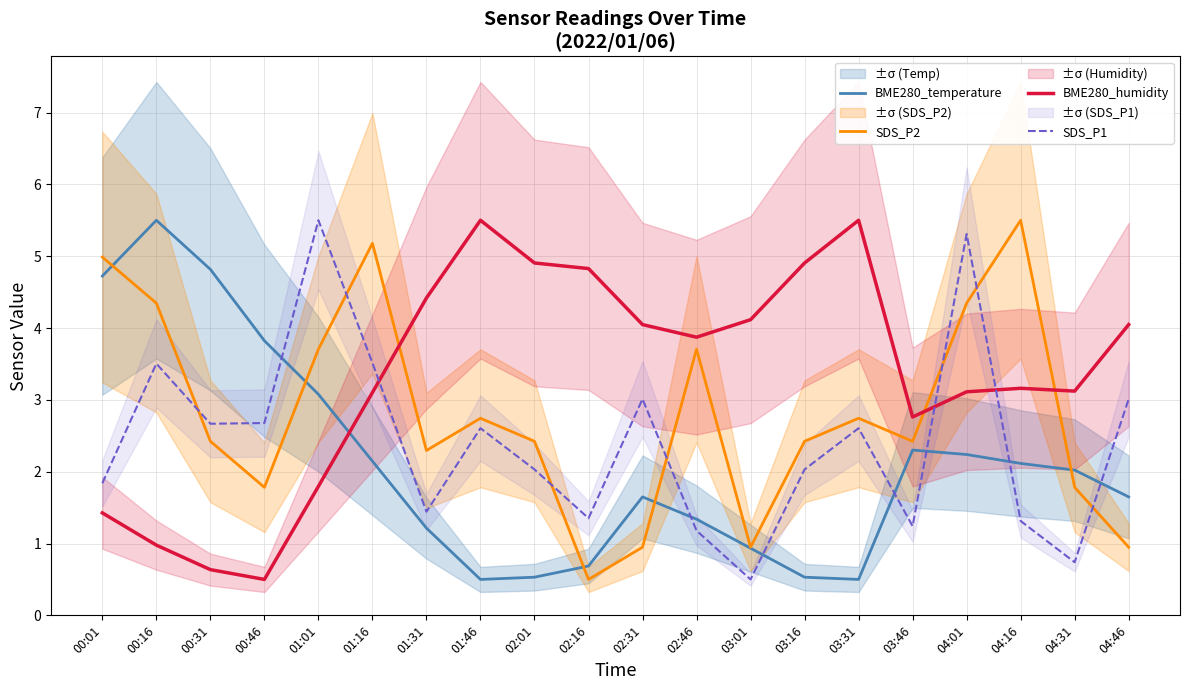

At which label is SDS_P1 closest to 3?

02:31